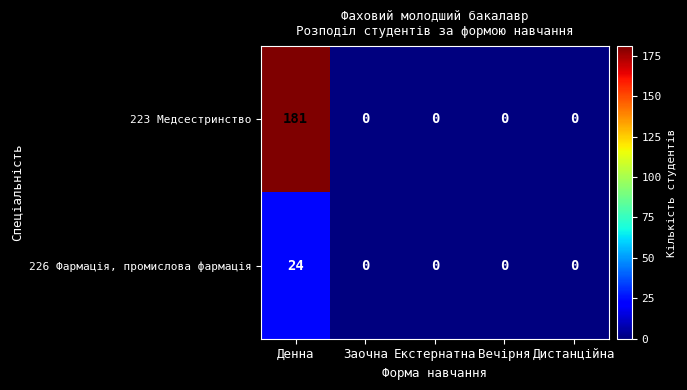

Is it true that 223 Медсестринство equals 119 at Екстернатна?

False